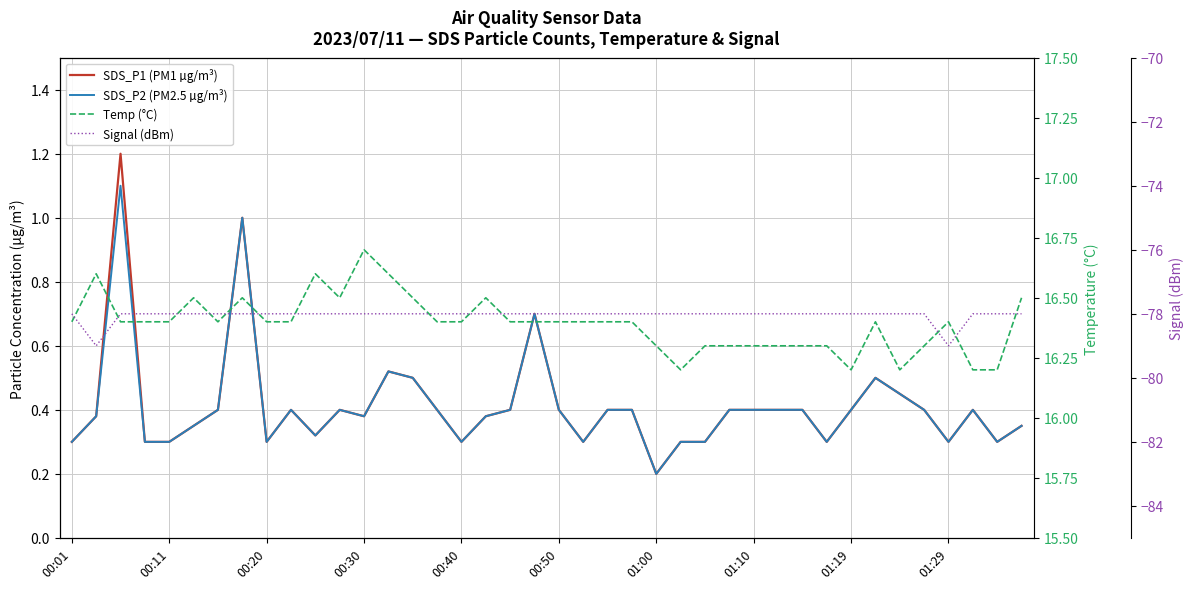

At which category does the chart reach its peak across all series?

00:30